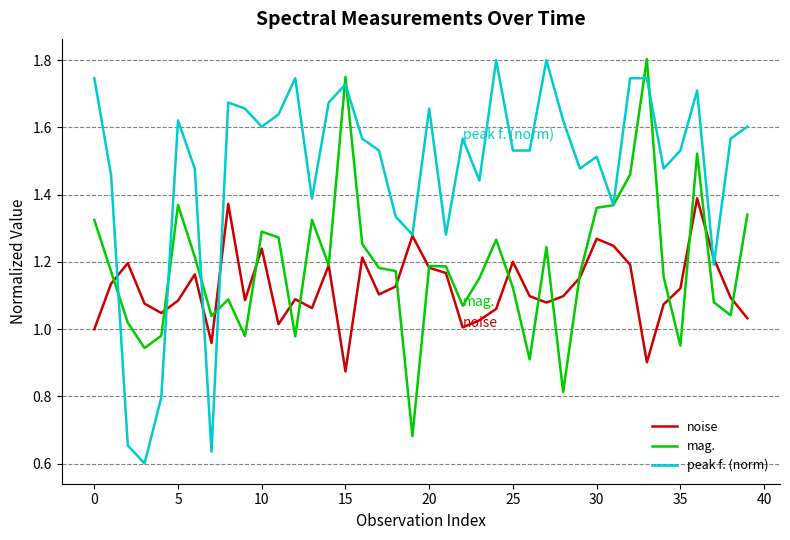

How many lines are shown in the chart?

3